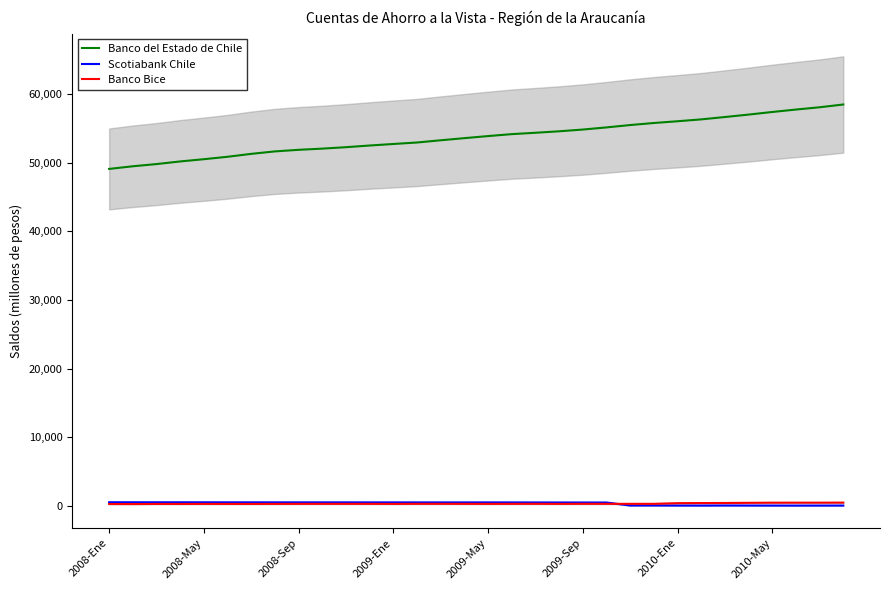

Reading right to left, extract all data points from this chart.

Banco del Estado de Chile: 58448	58046	57713	57358	56981	56625	56282	56010	55756	55458	55114	54802	54549	54335	54136	53852	53551	53241	52917	52702	52478	52235	52026	51853	51622	51264	50839	50486	50161	49778	49456	49072
Scotiabank Chile: 76	75	71	74	78	84	74	78	86	84	517	519	523	526	530	534	532	533	533	536	536	539	539	540	540	543	545	547	550	551	553	555
Banco Bice: 504	498	496	494	474	451	441	424	328	328	324	327	317	327	321	318	322	325	325	316	322	323	323	321	316	310	312	315	307	310	292	300